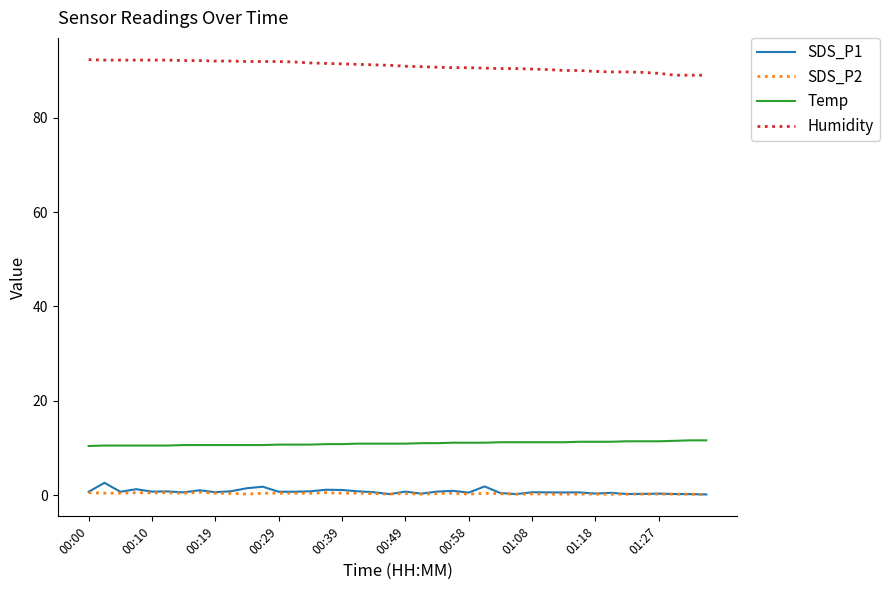

What is the lowest value of the Humidity series?

89.0